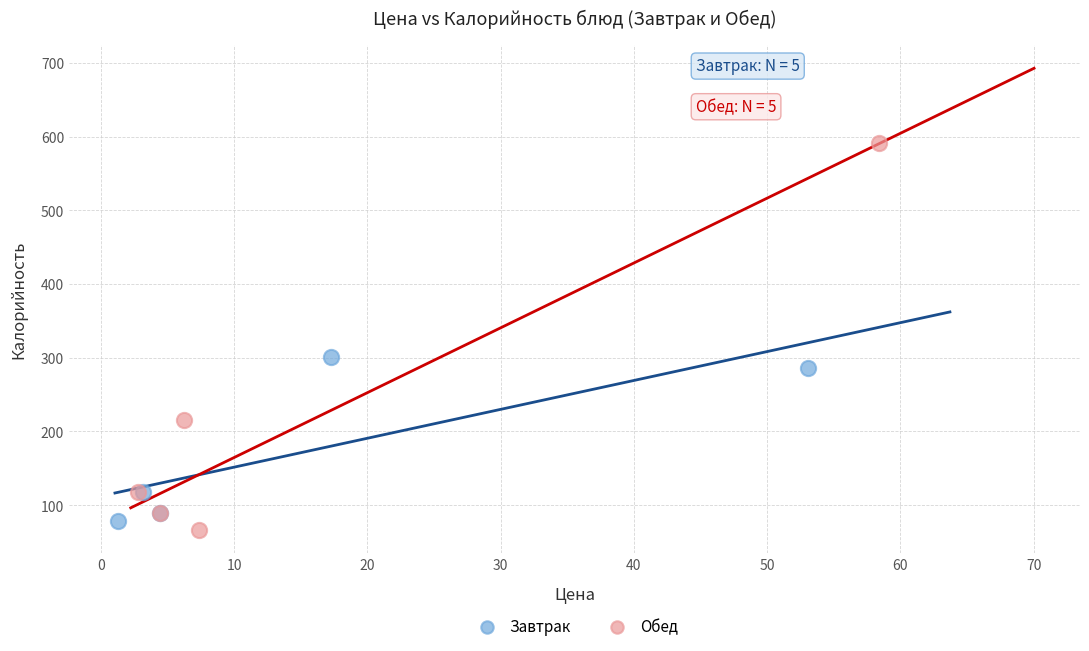

What are all the series names shown in the legend?

Завтрак, Обед